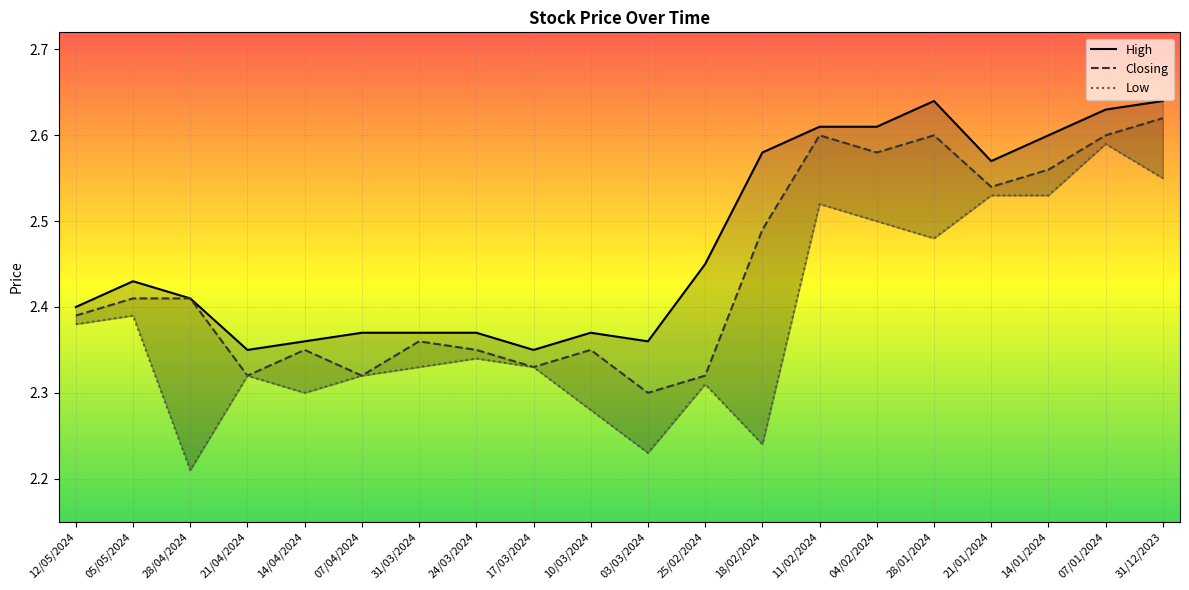

At 11/02/2024, list the series in order from largest to smallest.

High, Closing, Low